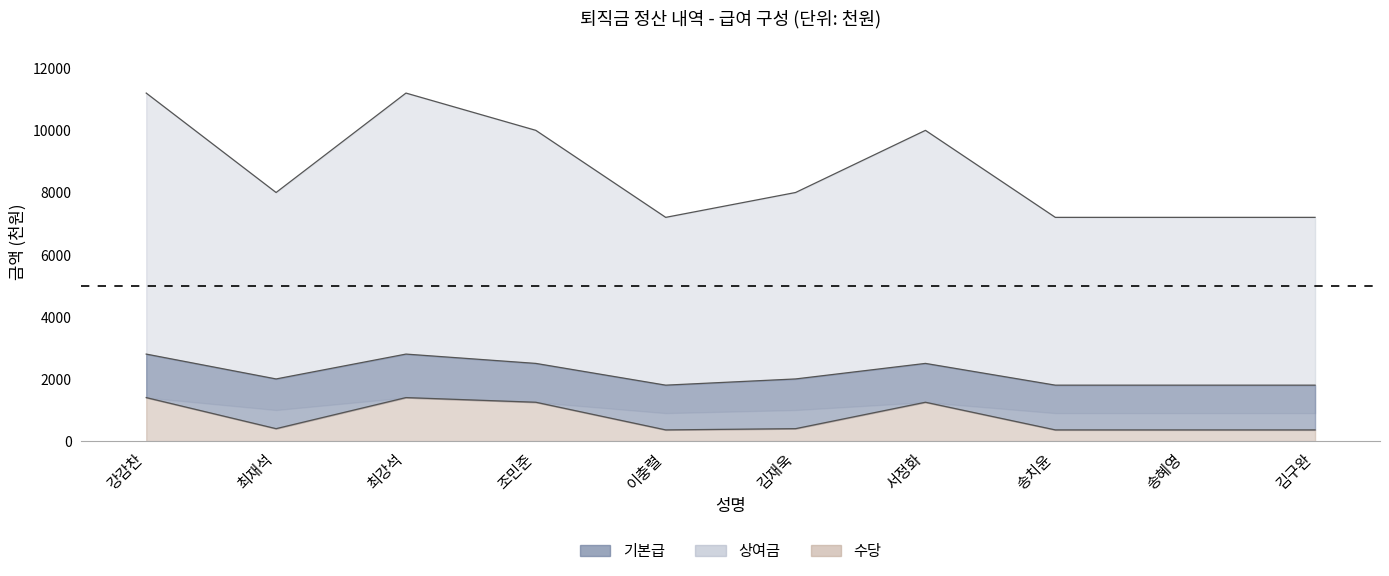

How many lines are shown in the chart?

3